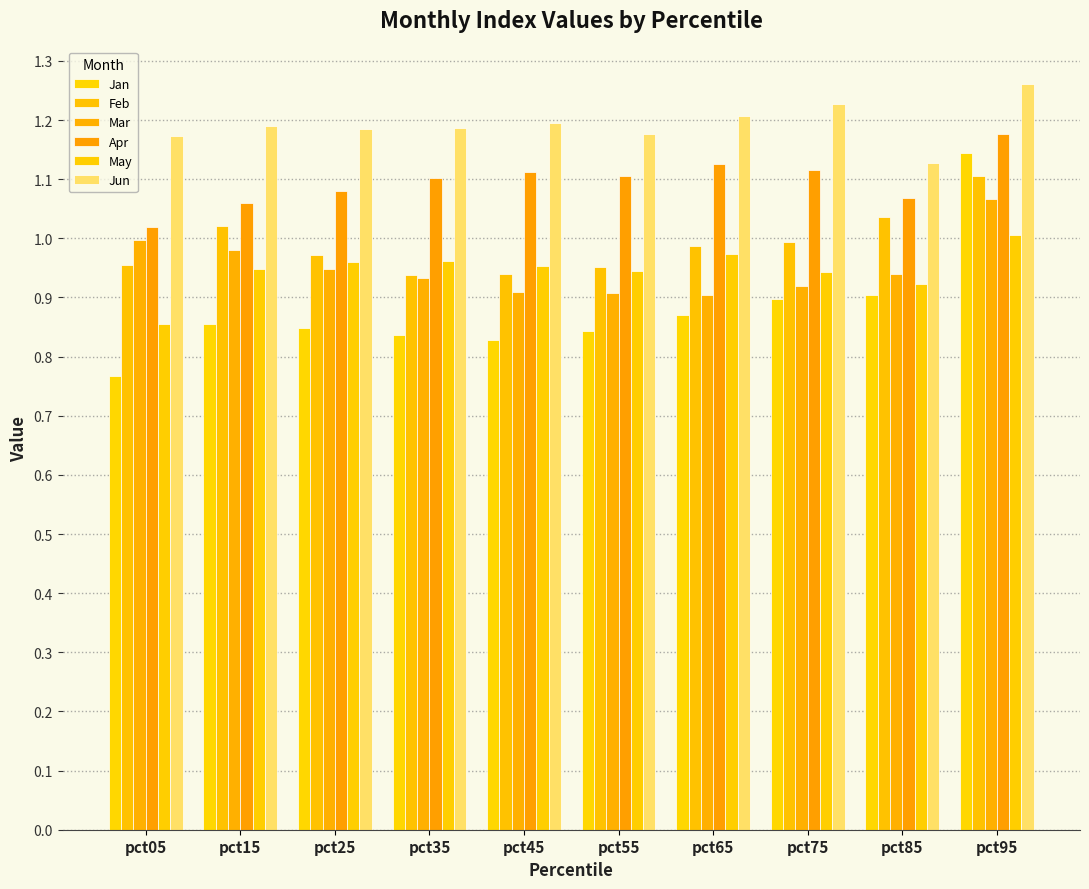

Rank the series at pct05 from highest to lowest value.

Jun, Apr, Mar, Feb, May, Jan